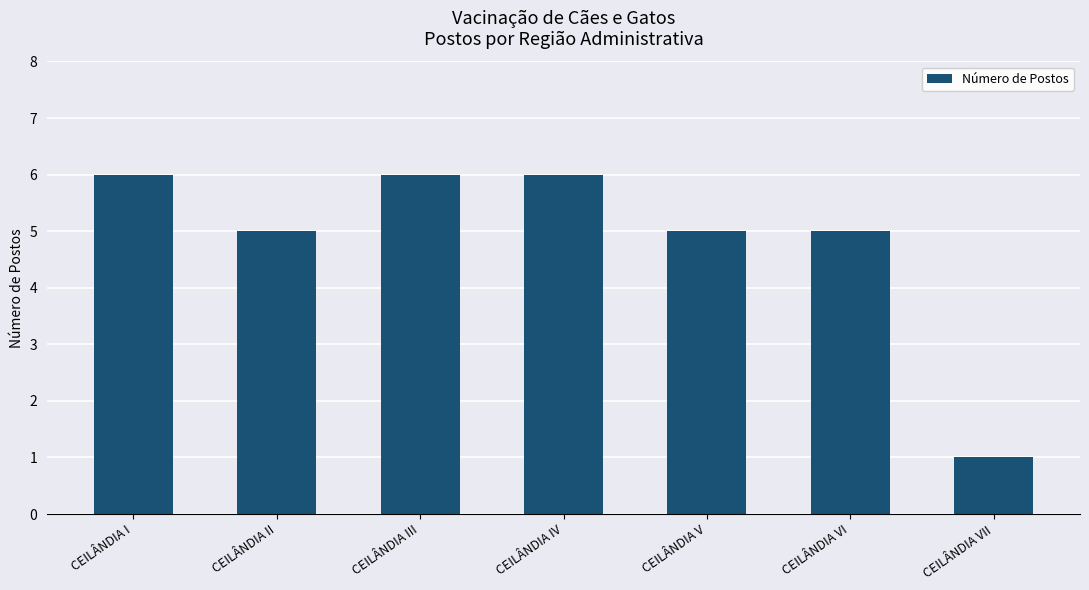

What is the label of the 1st bar from the right?

CEILÂNDIA VII